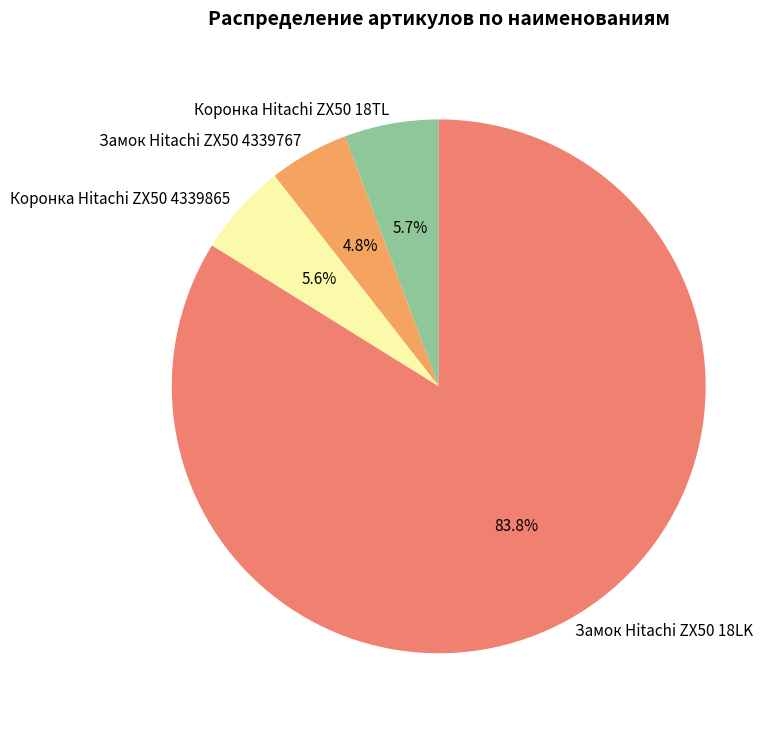

Which category has the biggest portion of the pie?

Замок Hitachi ZX50 18LK